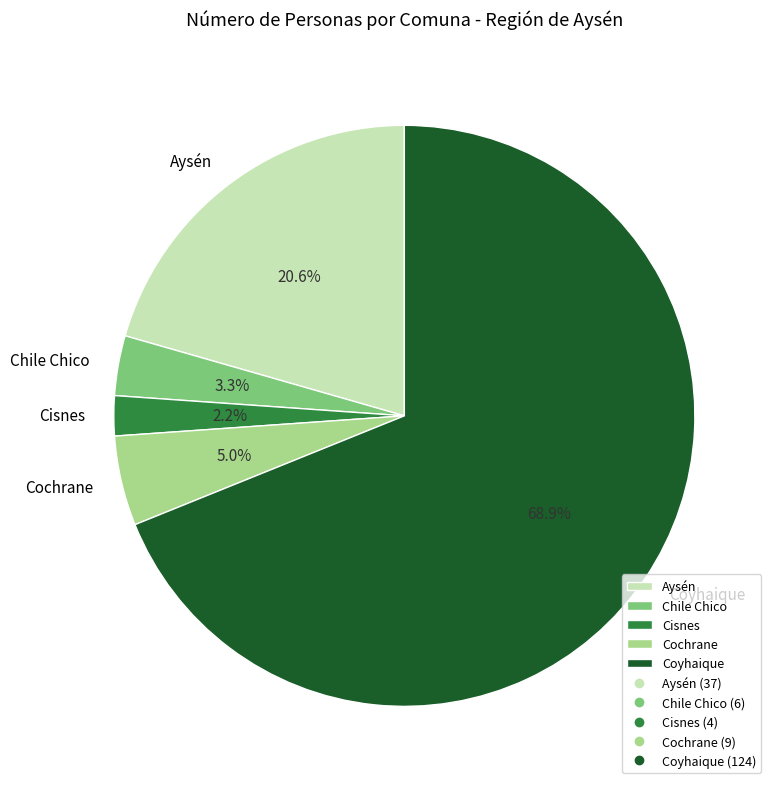

True or false: Coyhaique accounts for 69% of the total.

True